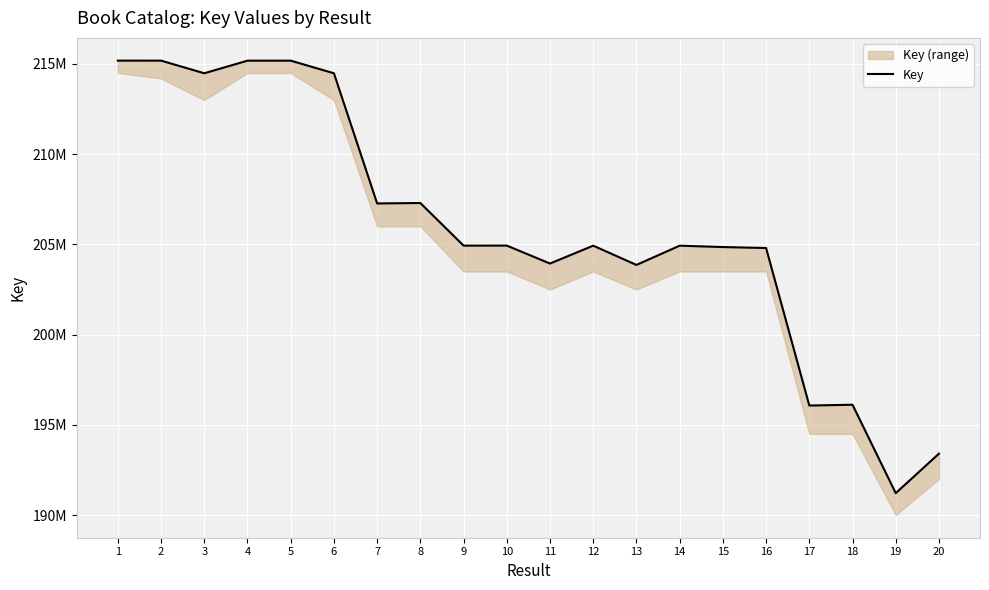

Which category has the highest value across all series?

1